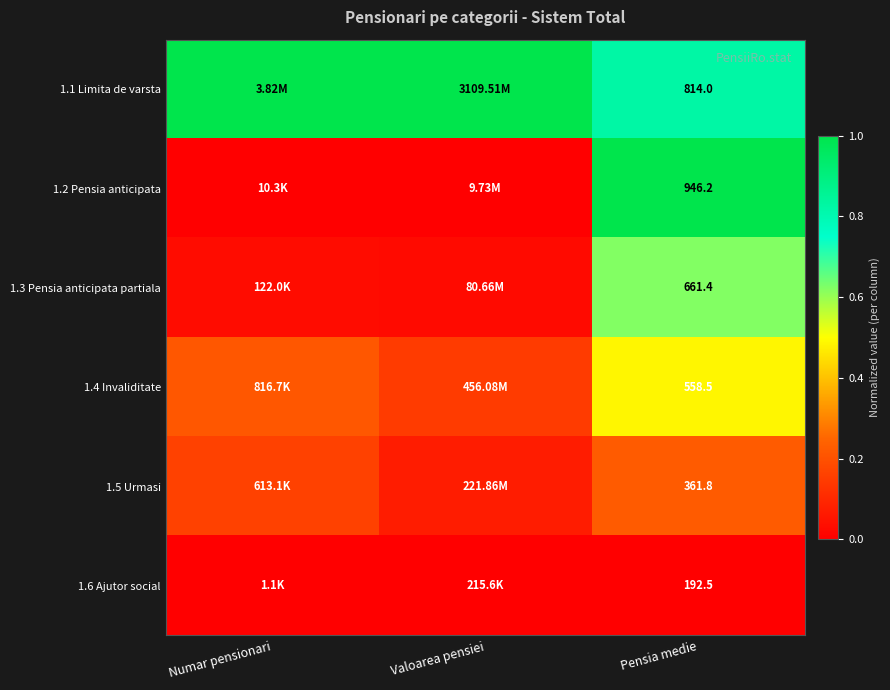

The value of 1.4 Invaliditate at Pensia medie is 0.7. True or false?

False